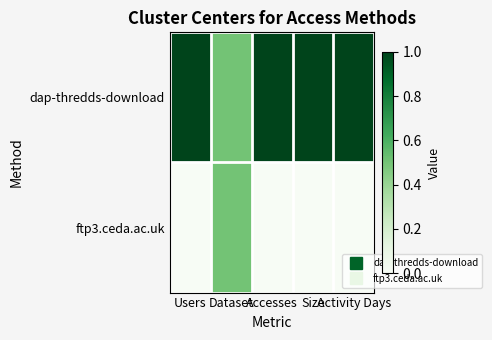

List the series in order of their peak value, highest first.

dap-thredds-download, ftp3.ceda.ac.uk